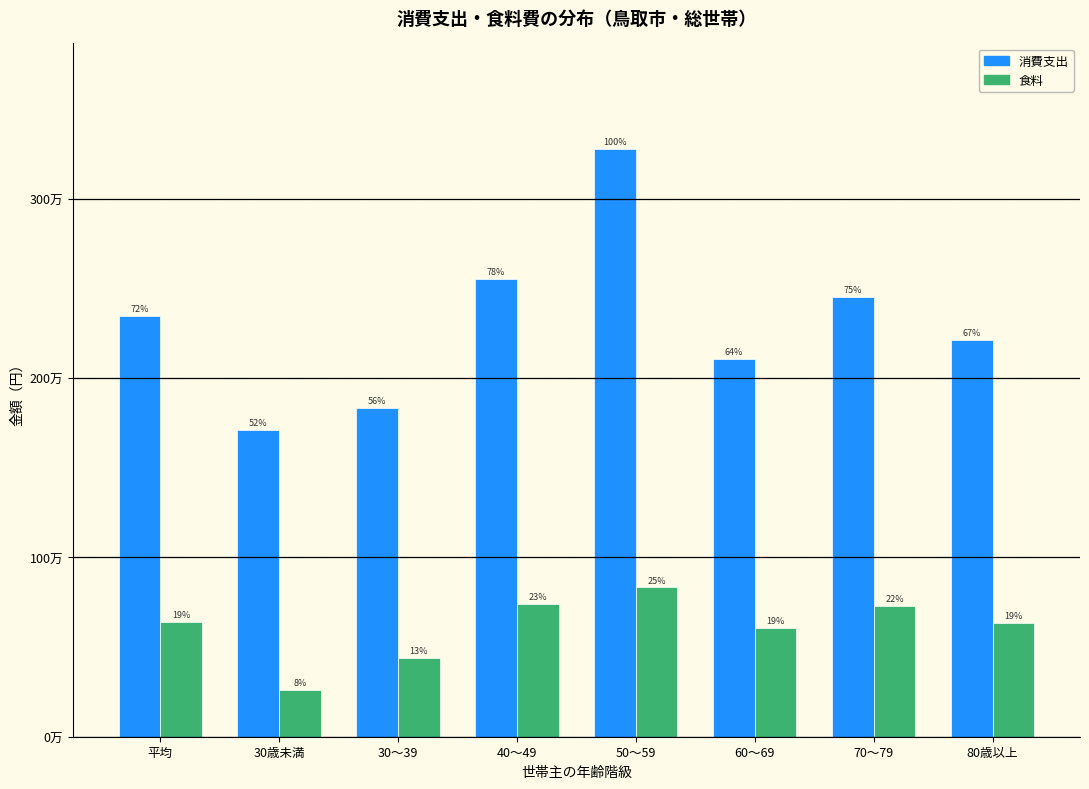

Are the bars grouped side by side (vs. stacked)?

Yes